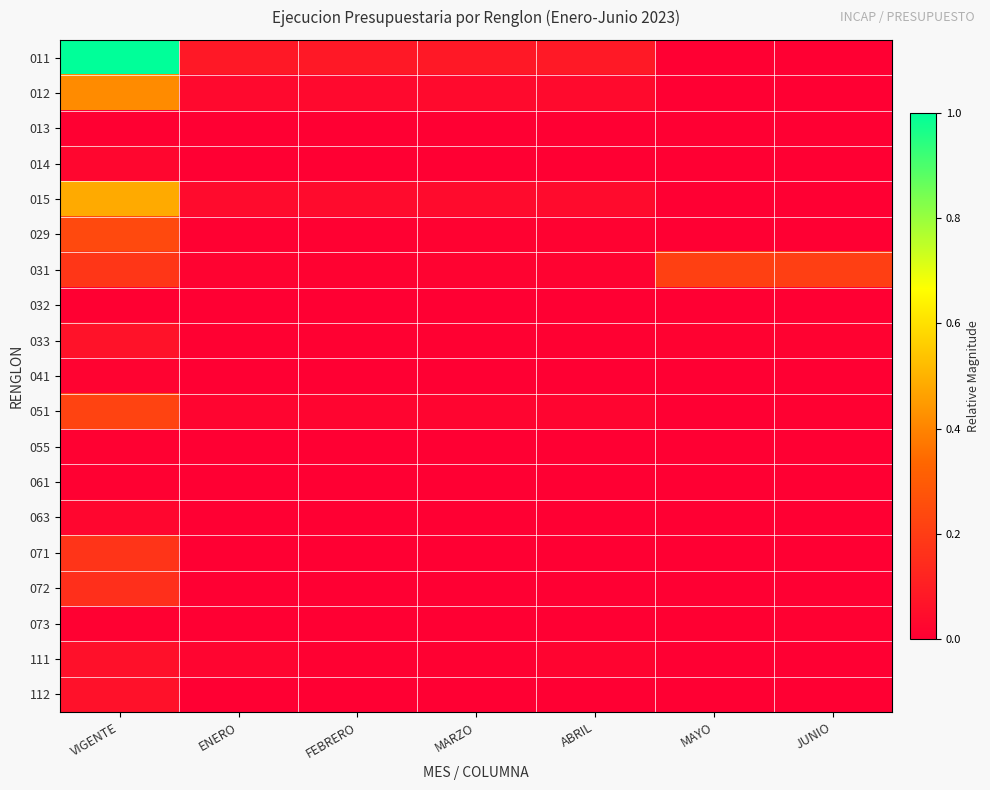

Which series has the largest total across all categories?

011